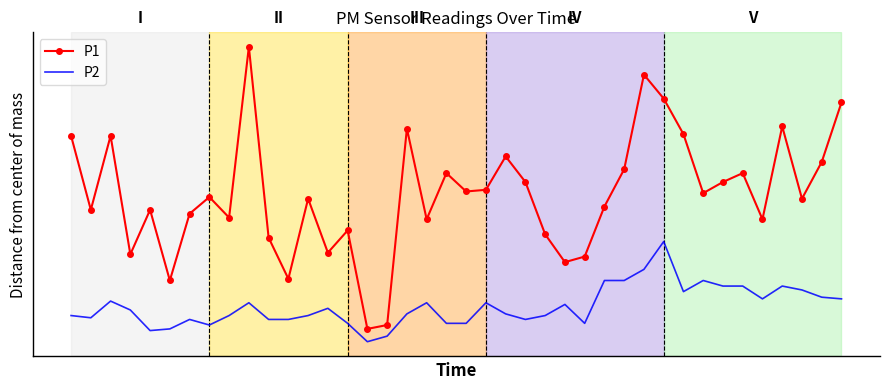

What is the difference between the maximum and second lowest values in the P2 series?

1.7